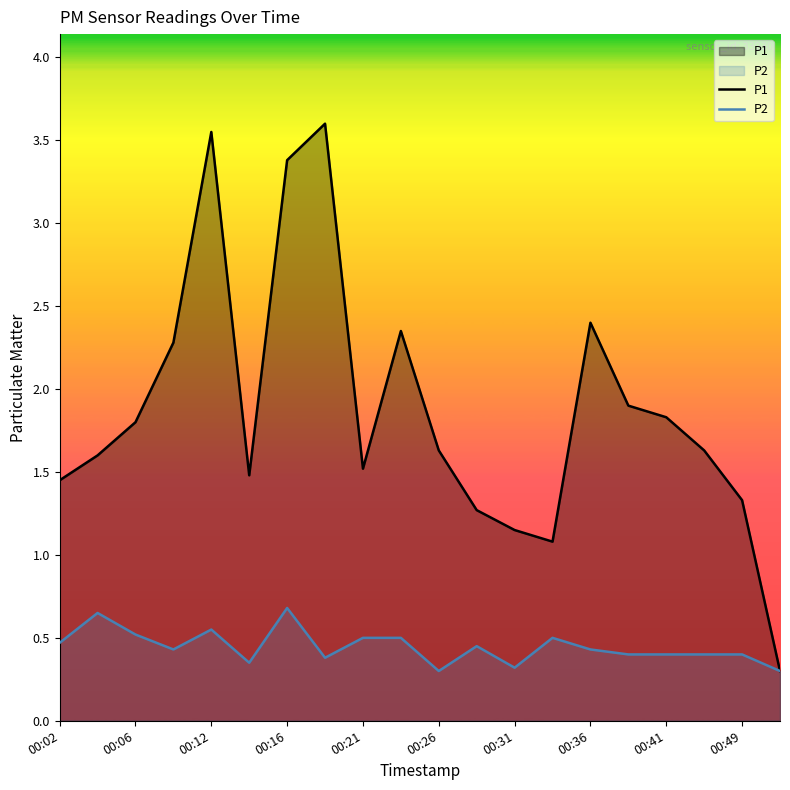

The P2 series shows 0.4 at 17. True or false?

True